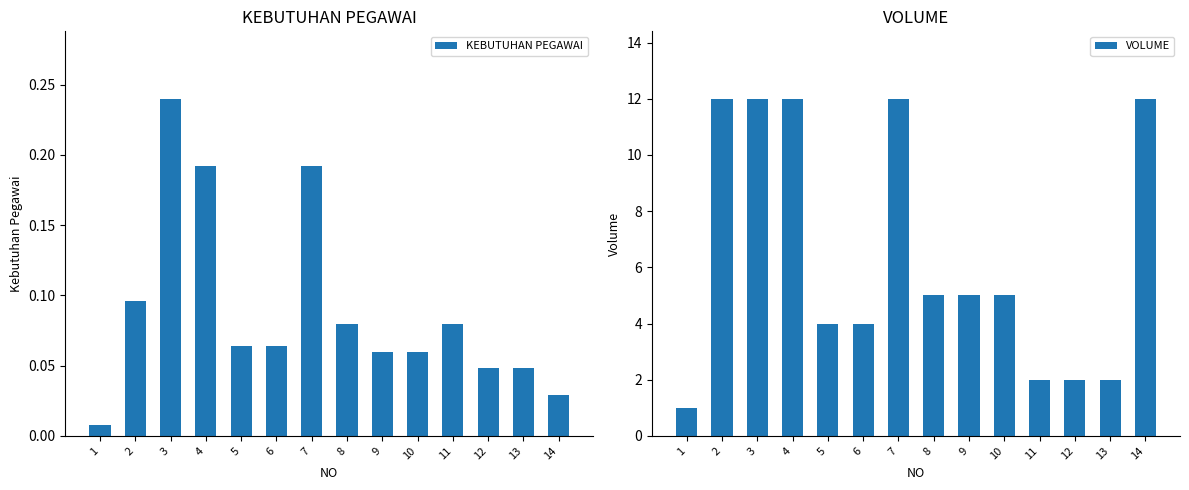

Reading left to right, list all the values displayed in this chart.

KEBUTUHAN PEGAWAI: 0.0	0.1	0.2	0.2	0.1	0.1	0.2	0.1	0.1	0.1	0.1	0.0	0.0	0.0
VOLUME: 1.0	12.0	12.0	12.0	4.0	4.0	12.0	5.0	5.0	5.0	2.0	2.0	2.0	12.0